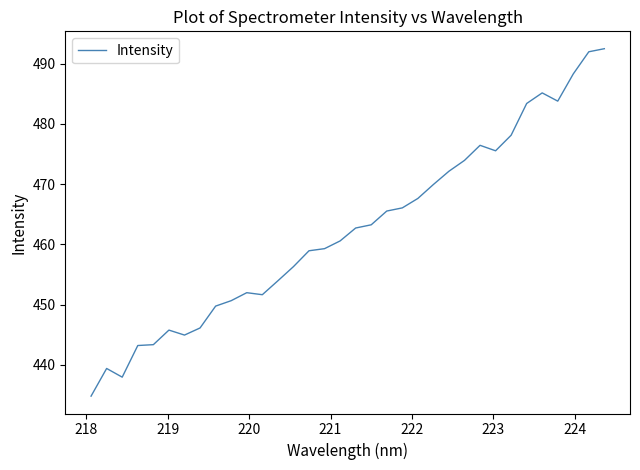

What is the minimum value shown in the chart?

434.8